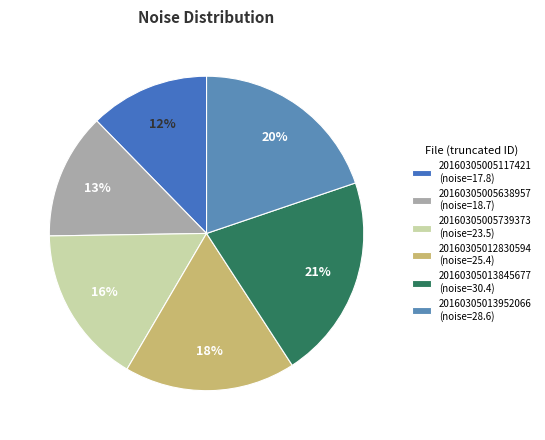

How many segments does this pie chart have?

6